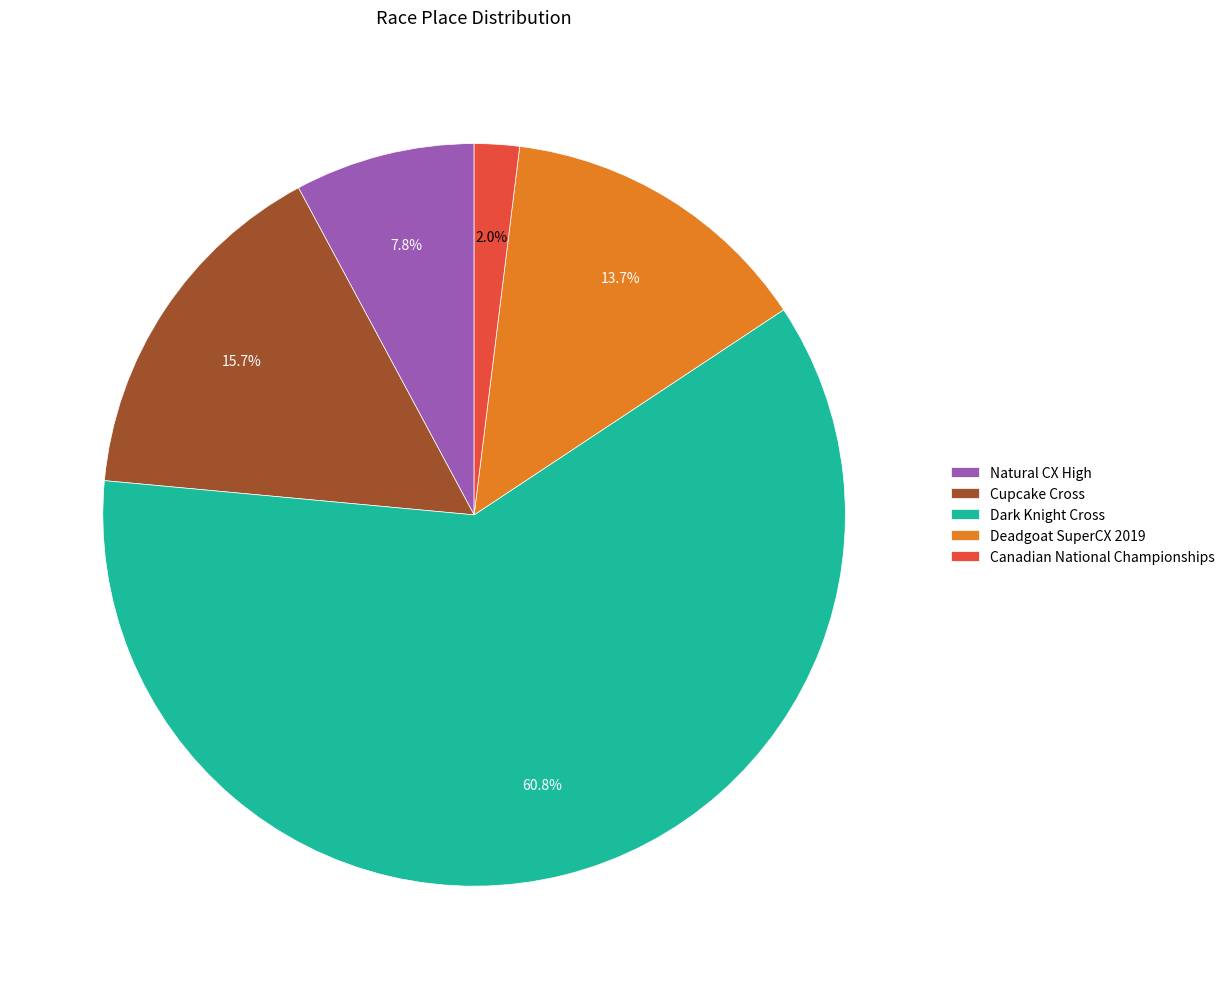

Which category has the biggest portion of the pie?

Dark Knight Cross